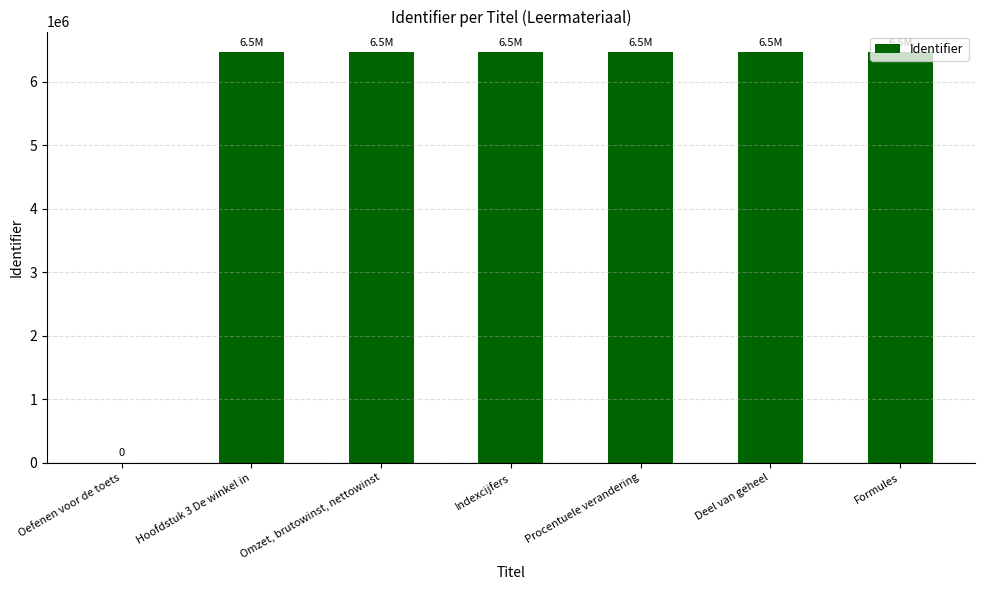

Approximately how many times larger is the value at Omzet, brutowinst, nettowinst compared to Indexcijfers?

1.0